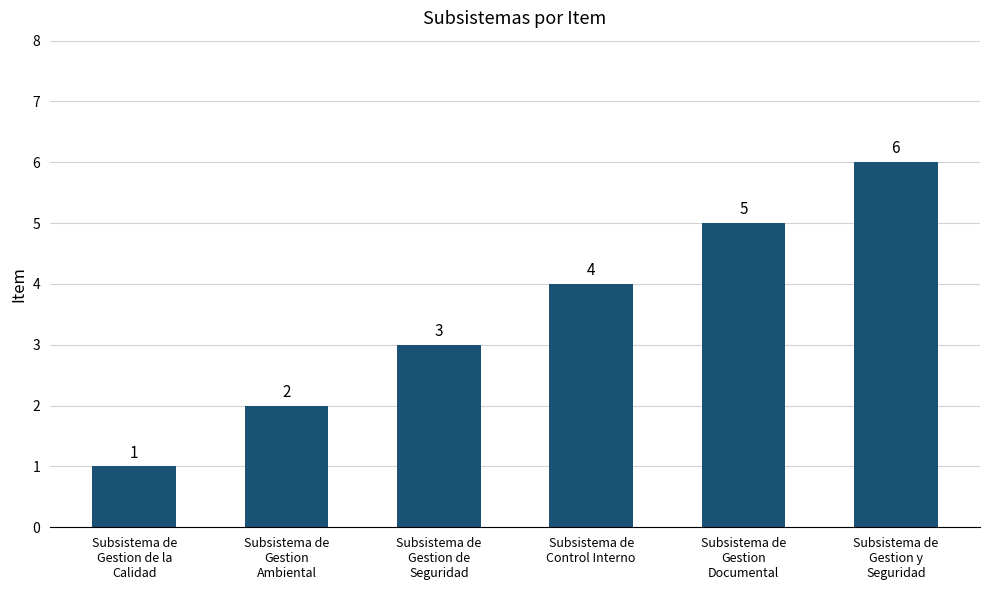

Reading left to right, what are all the values shown in this chart?

Subsistema de
Gestion de la
Calidad=1	Subsistema de
Gestion
Ambiental=2	Subsistema de
Gestion de
Seguridad=3	Subsistema de
Control Interno=4	Subsistema de
Gestion
Documental=5	Subsistema de
Gestion y
Seguridad=6